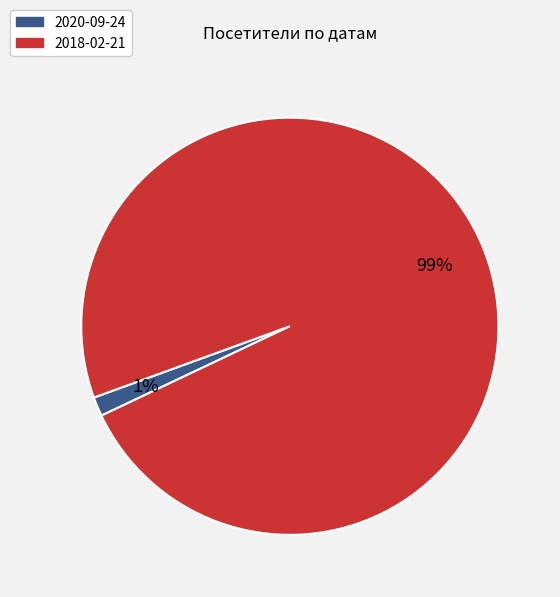

How many slices are in this pie chart?

2